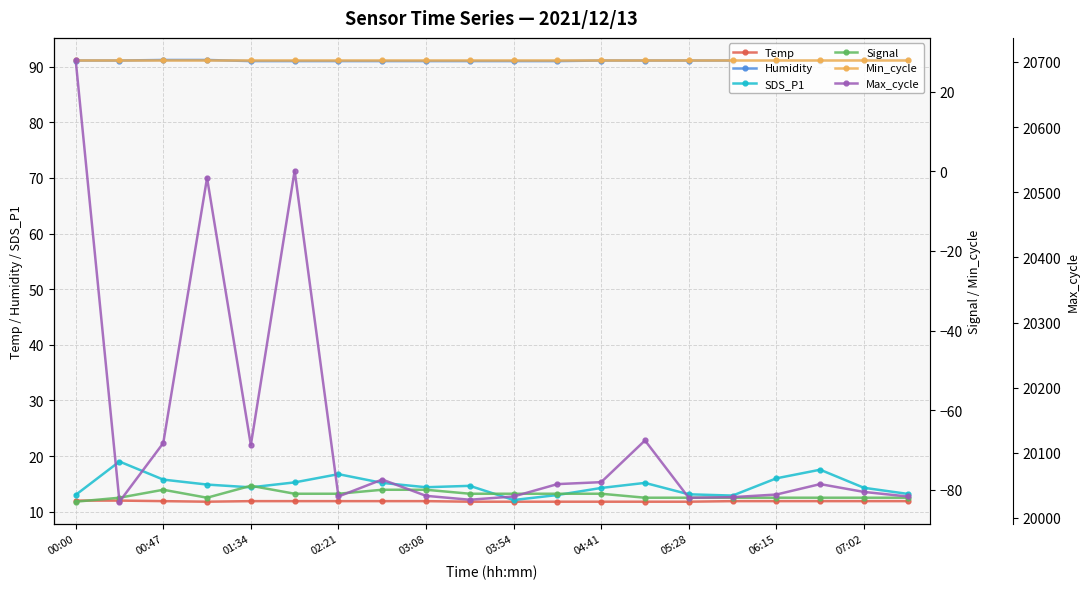

At how many categories does at least one series exceed 4908?

20